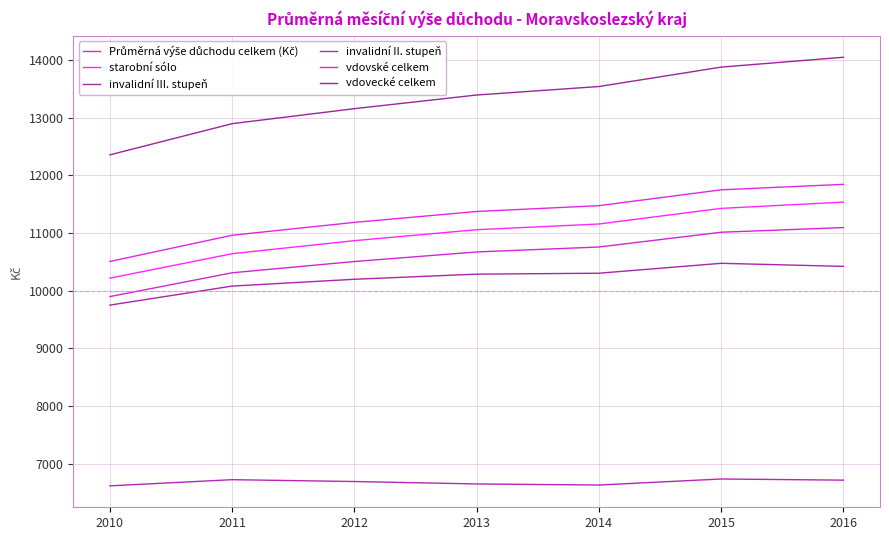

Reading left to right, list all the values displayed in this chart.

Průměrná výše důchodu celkem (Kč): 2010=9898	2011=10311	2012=10506	2013=10672	2014=10758	2015=11014	2016=11095
starobní sólo: 2010=10218	2011=10642	2012=10868	2013=11058	2014=11157	2015=11428	2016=11537
invalidní III. stupeň: 2010=9750	2011=10080	2012=10198	2013=10287	2014=10303	2015=10475	2016=10422
invalidní II. stupeň: 2010=6614	2011=6721	2012=6689	2013=6647	2014=6628	2015=6733	2016=6713
vdovské celkem: 2010=10507	2011=10962	2012=11185	2013=11374	2014=11475	2015=11750	2016=11845
vdovecké celkem: 2010=12357	2011=12898	2012=13158	2013=13395	2014=13542	2015=13879	2016=14050